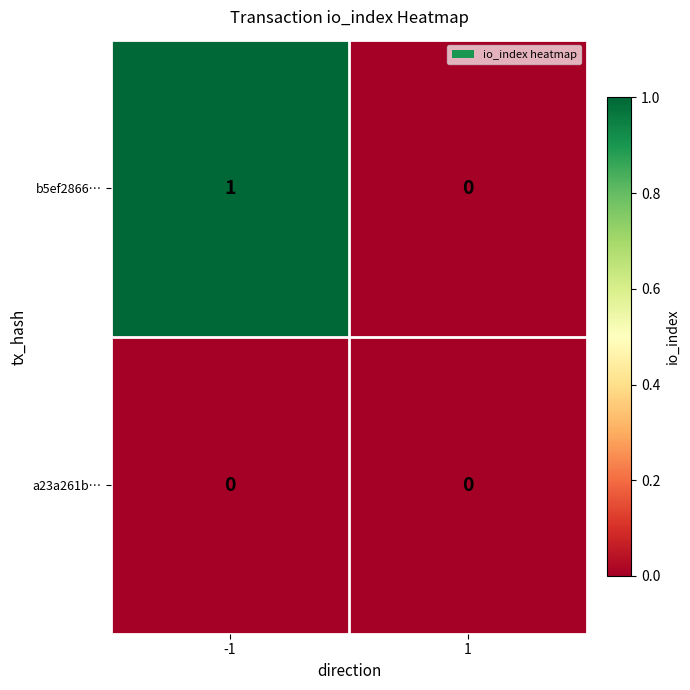

Which series has the widest spread of values?

b5ef2866…